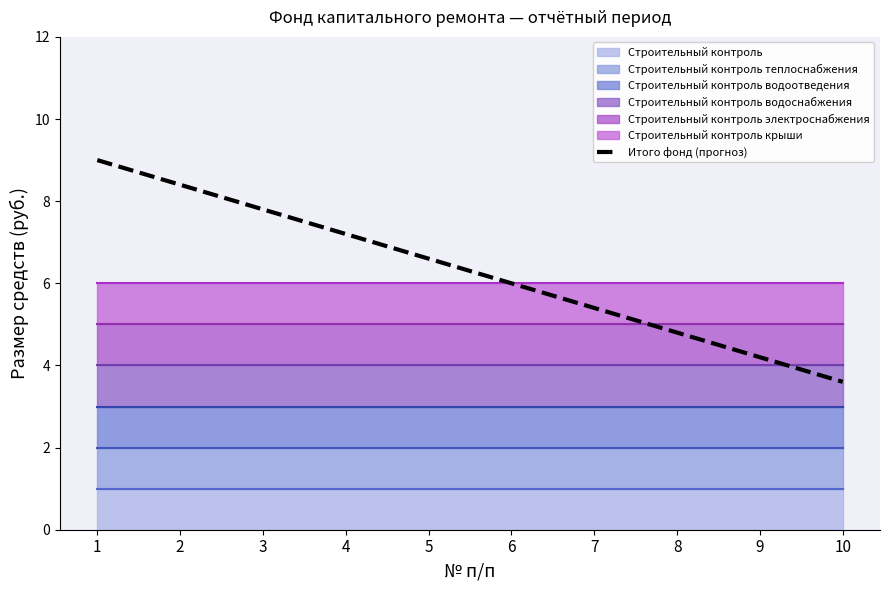

Reading left to right, extract all data points from this chart.

9.0	8.4	7.8	7.2	6.6	6.0	5.4	4.8	4.2	3.6